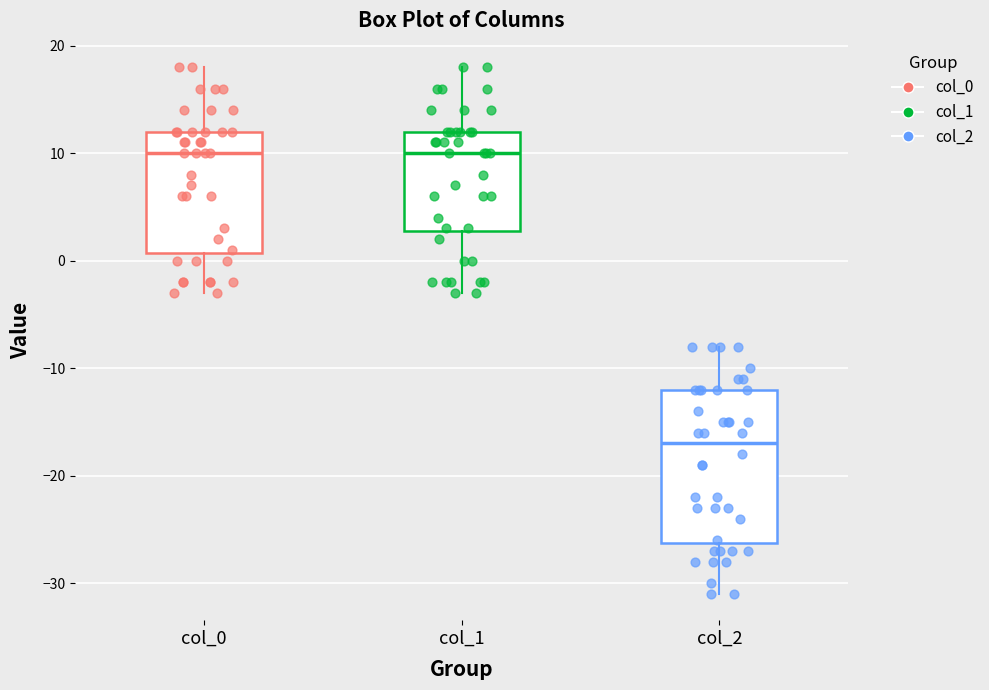

Reading left to right, read every box against the y-axis: the position of its median line, the range the box covers, and the ends of its whiskers. The values are not printed on the chart, so give them approximately, as read against the axis.

col_0: median 10, box 1 to 12, whiskers -3 to 18
col_1: median 10, box 3 to 12, whiskers -3 to 18
col_2: median -17, box -26 to -12, whiskers -31 to -8